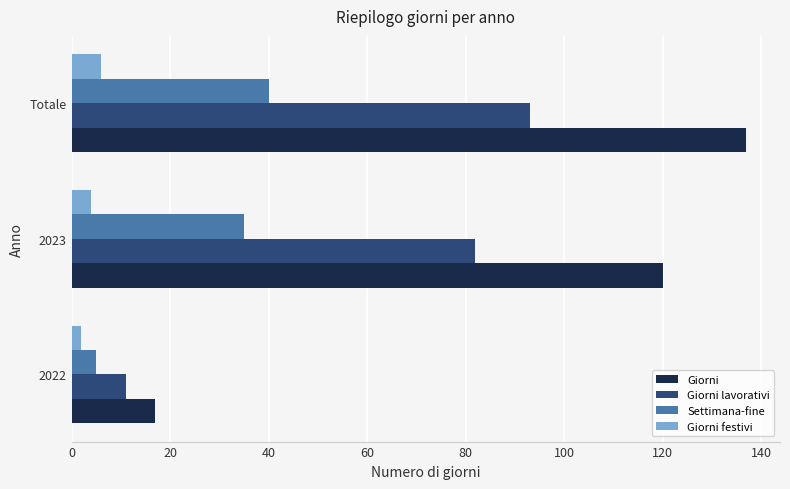

What is the difference between the Giorni values at Totale and 2023?

17